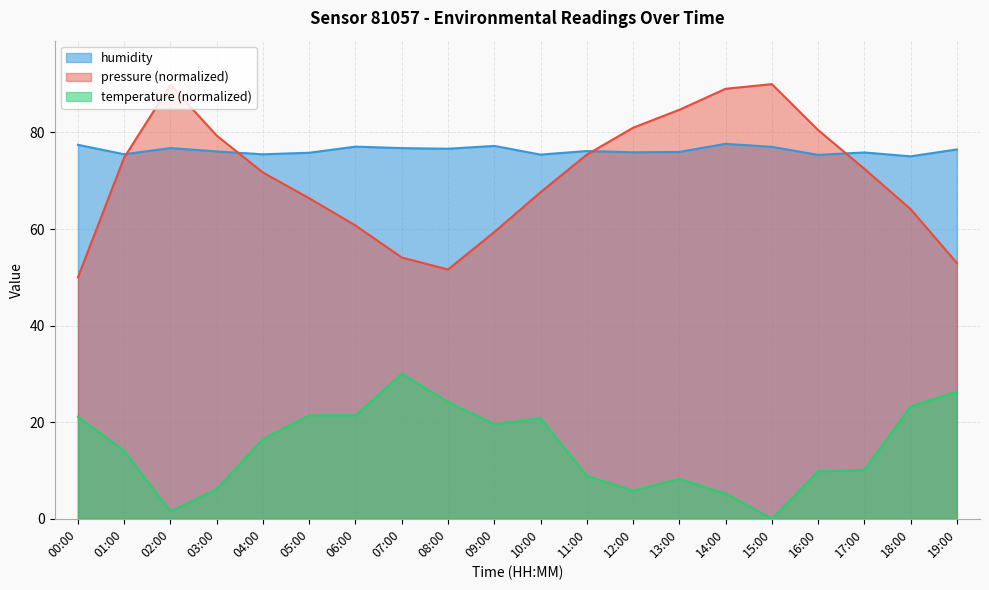

True or false: humidity has more than 1 interior local peaks.

True